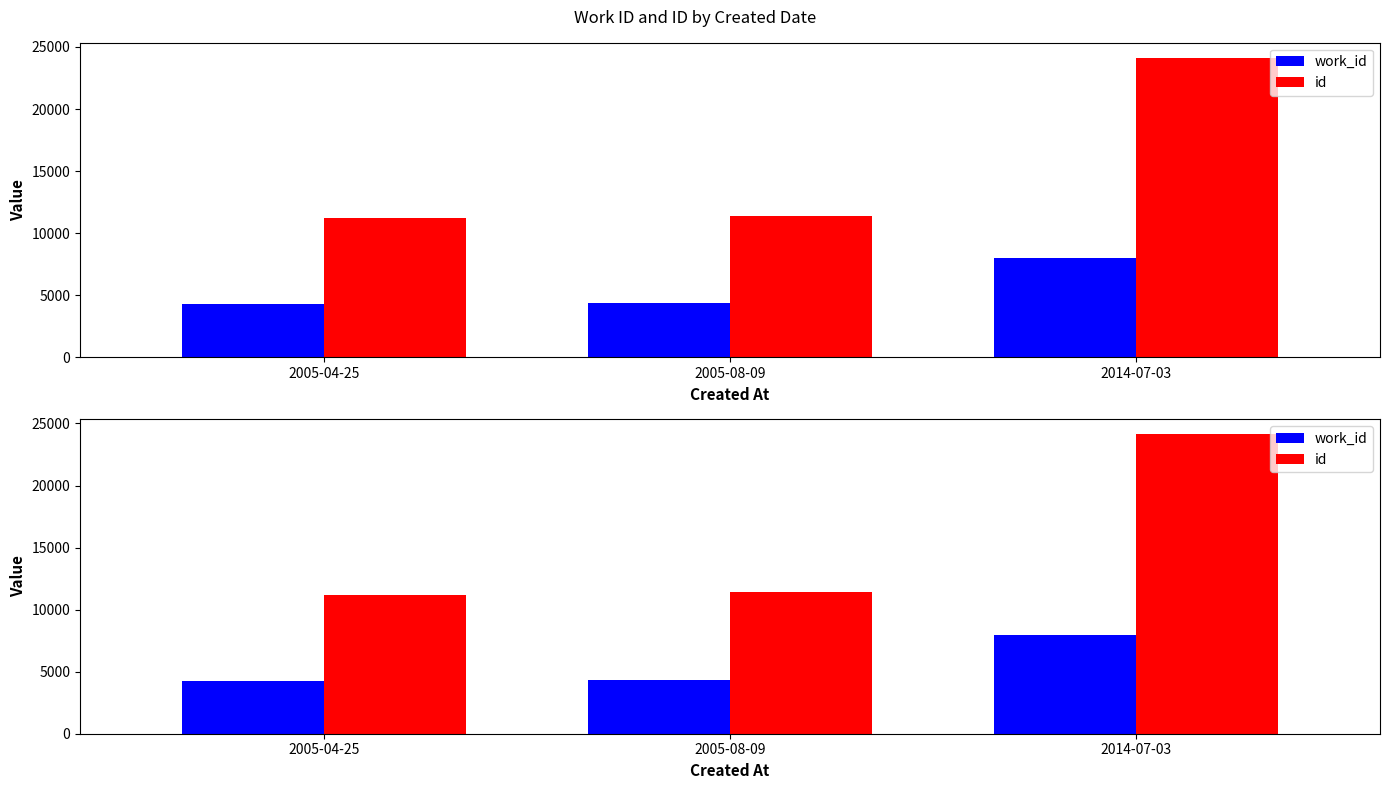

At 2005-08-09, list the series in order from smallest to largest.

work_id, id